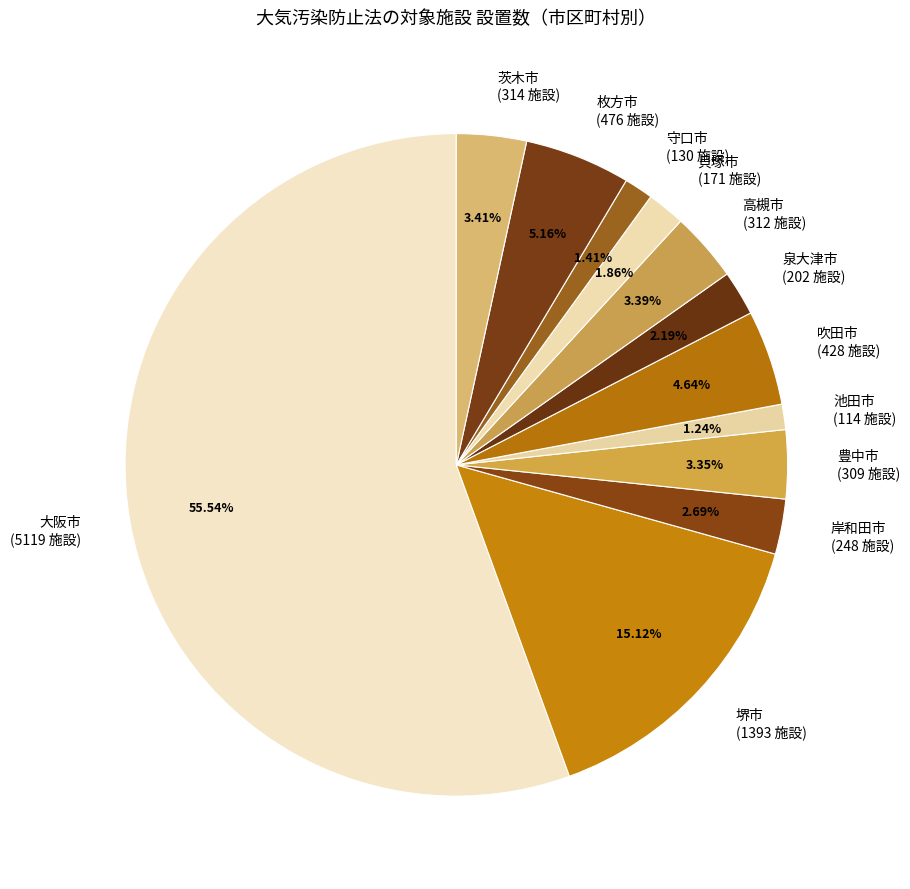

Between 吹田市 (428 施設) and 守口市 (130 施設), which is larger?

吹田市 (428 施設)